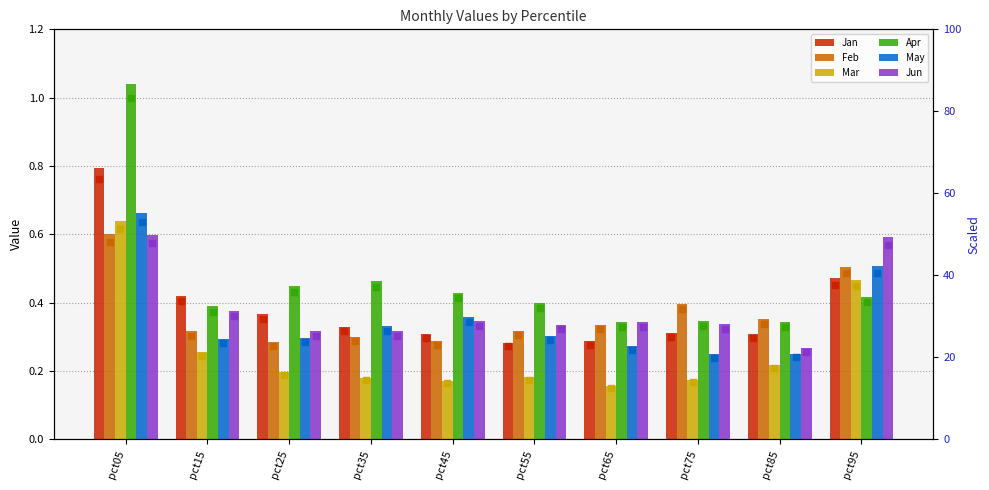

Which series contains the highest Y value?

Apr